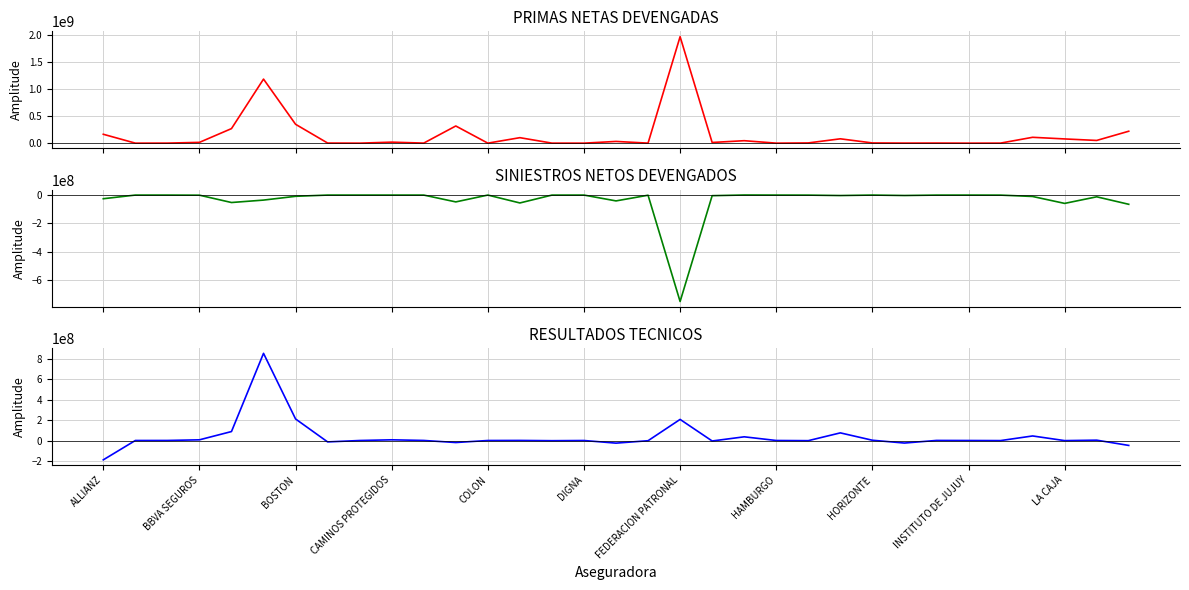

True or false: RESULTADOS TECNICOS and SINIESTROS NETOS DEVENGADOS intersect in this chart.

True